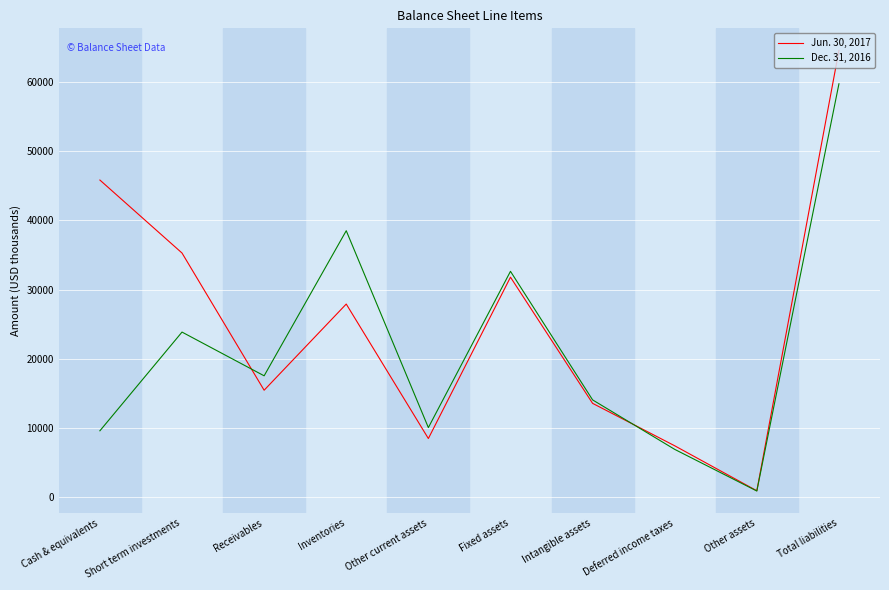

Does the chart display data point markers on the line(s)?

No